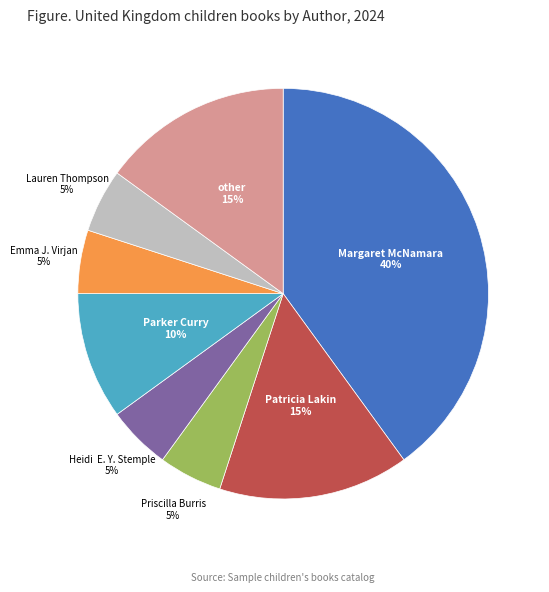

Is there a majority slice in this chart?

No